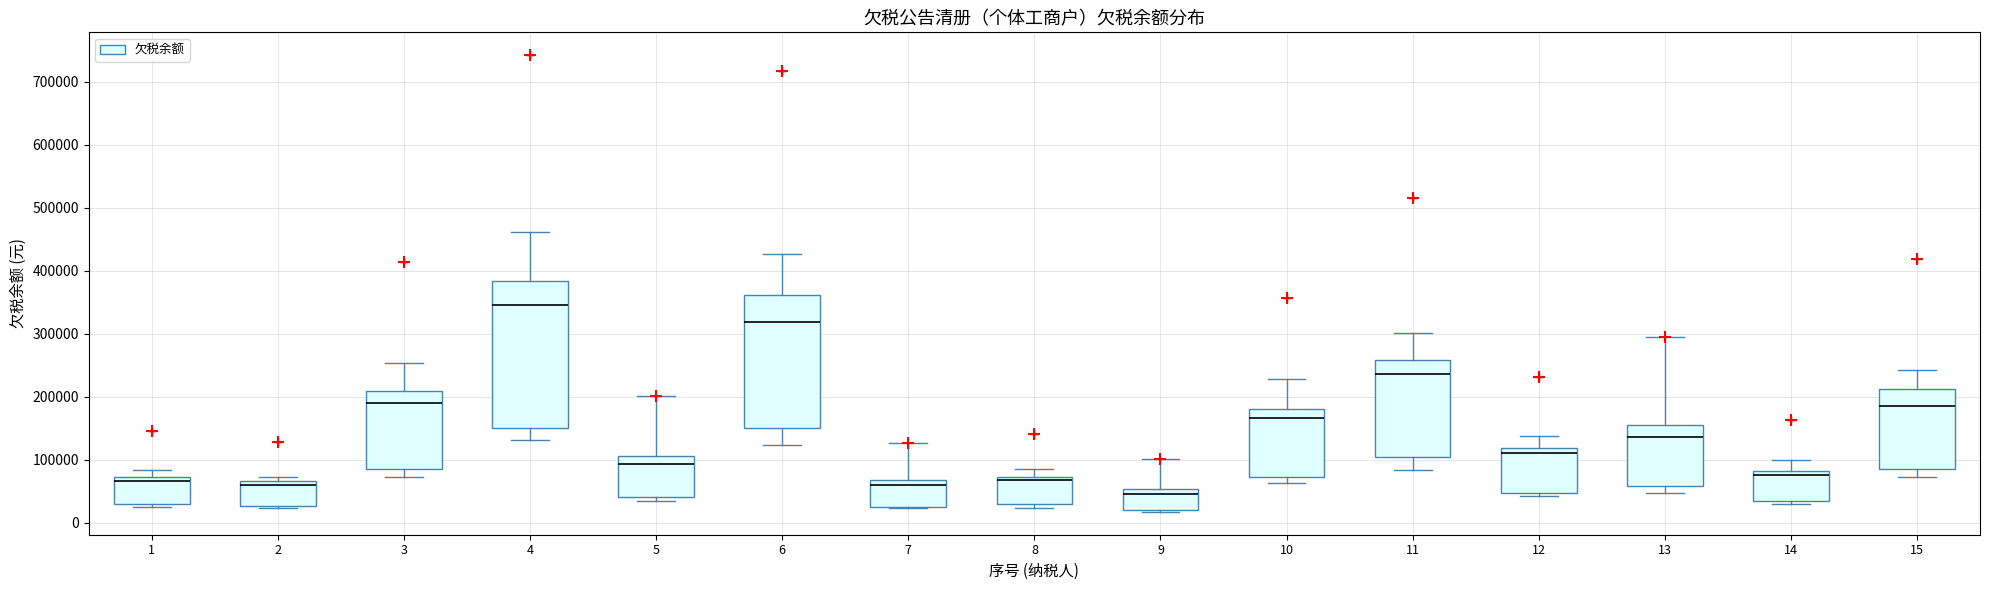

Which box is the tallest, from its lower edge to its upper edge?

4